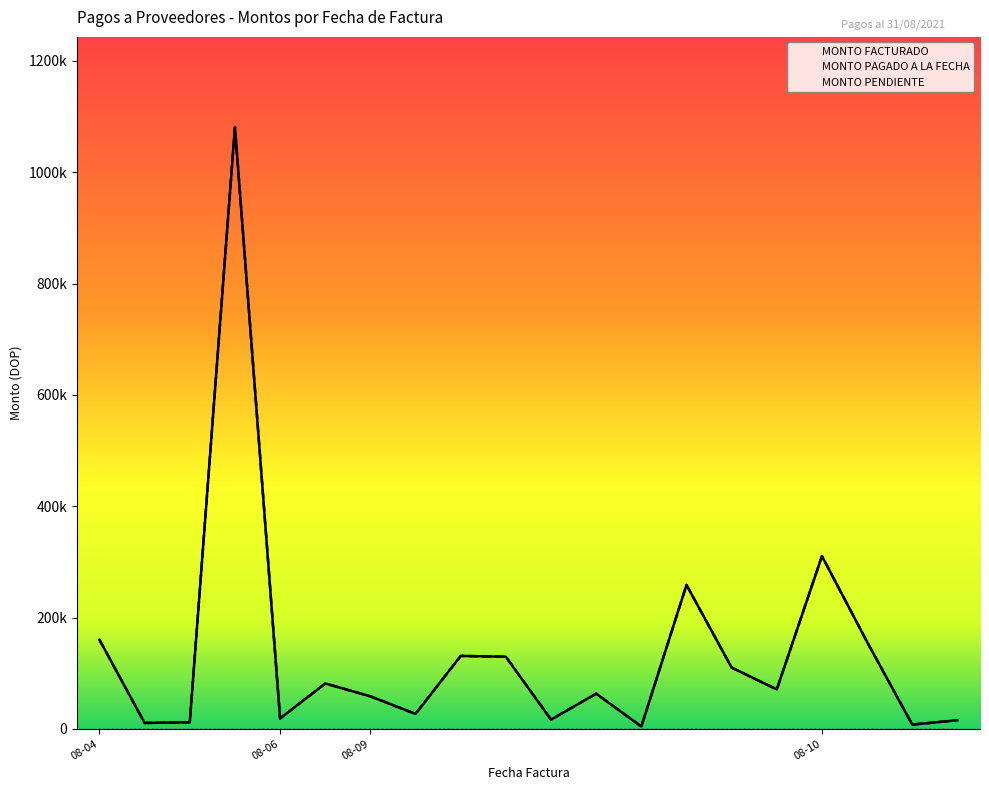

How many distinct data groups are displayed?

2